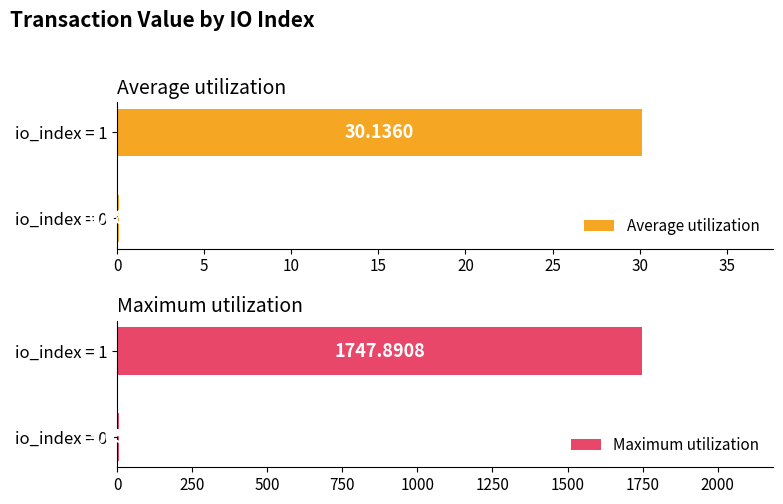

What is the sum of the Maximum utilization values at io_index = 1 and io_index = 0?

1752.9